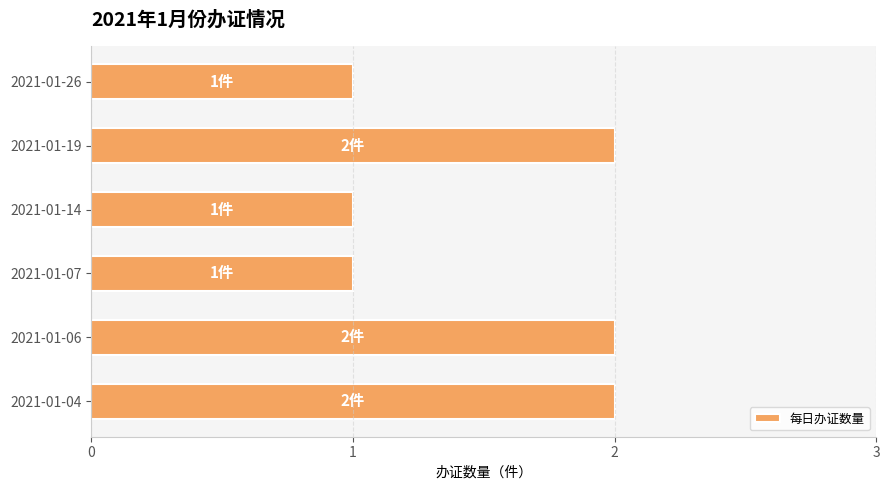

The chart shows a value of 3 at 2021-01-06. True or false?

False